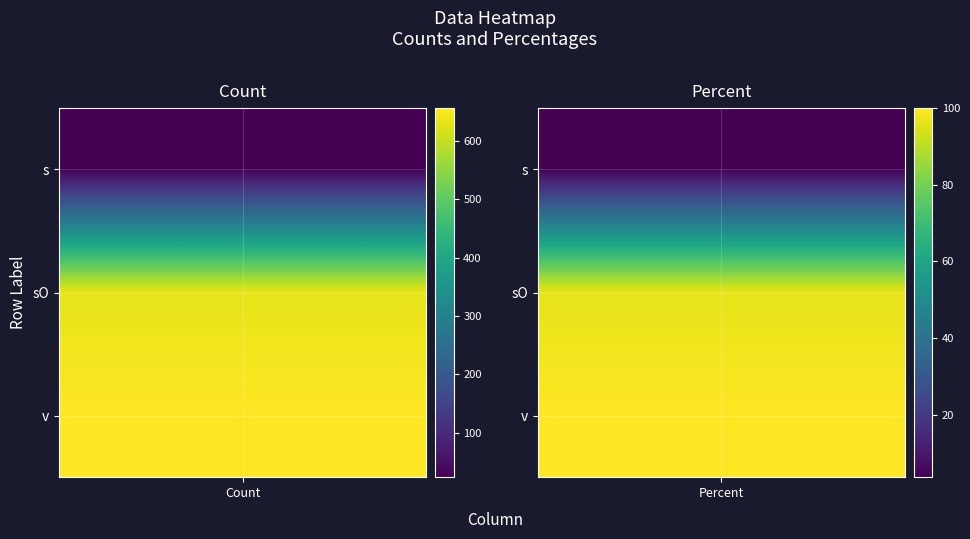

At how many categories does at least one series exceed 289?

1